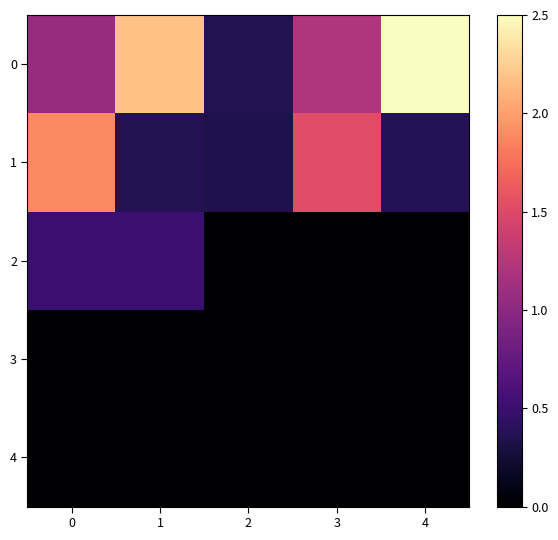

Reading left to right, transcribe all the data shown in this chart.

0: 0=1.1	1=2.2	2=0.4	3=1.2	4=2.5
1: 0=1.9	1=0.4	2=0.3	3=1.5	4=0.4
2: 0=0.5	1=0.5	2=0.0	3=0.0	4=0.0
3: 0=0.0	1=0.0	2=0.0	3=0.0	4=0.0
4: 0=0.0	1=0.0	2=0.0	3=0.0	4=0.0